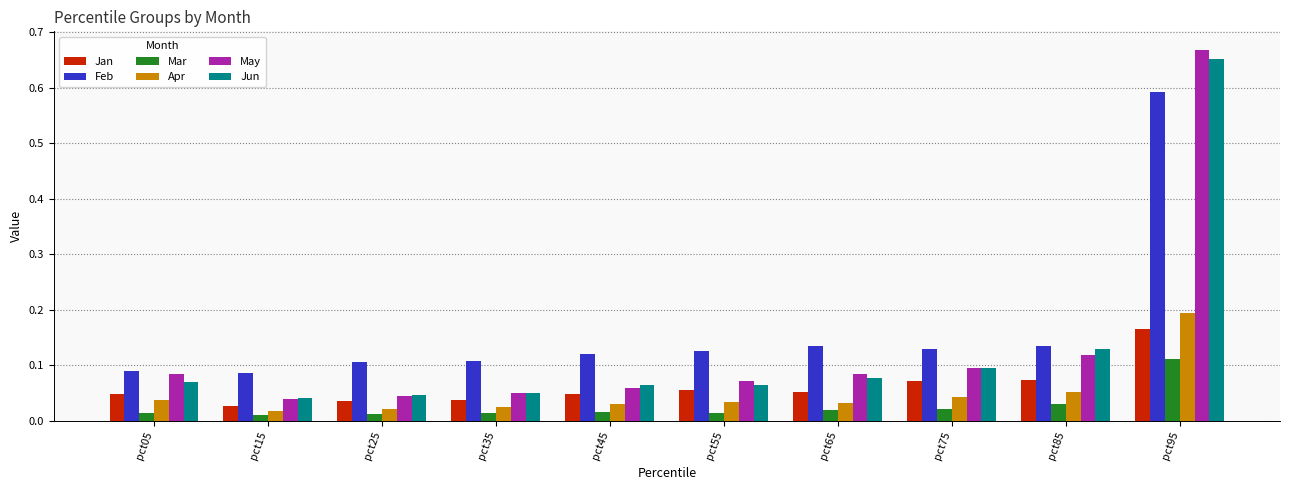

Is the value of Jun at pct25 greater than the value of May at pct55?

No